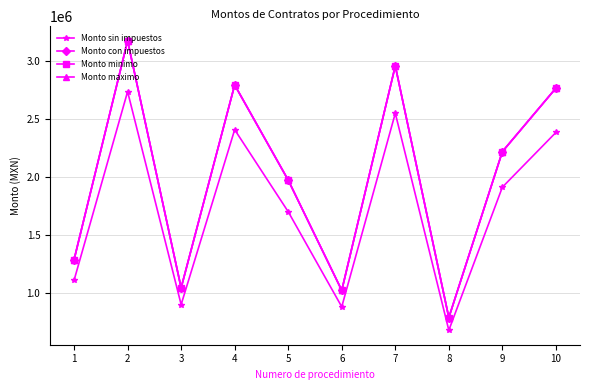

What is the average value of the Monto con impuestos series?

2004243.6